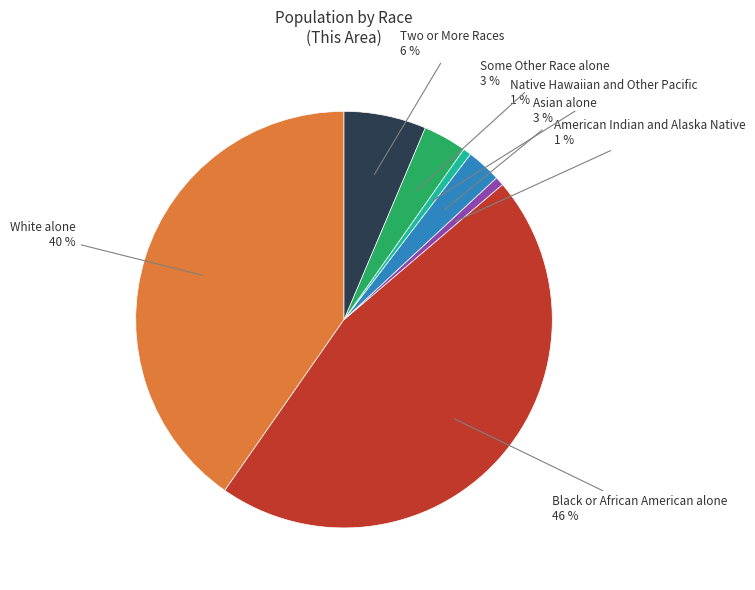

To the nearest percent, what is the combined percentage of Asian alone and White alone?

43%